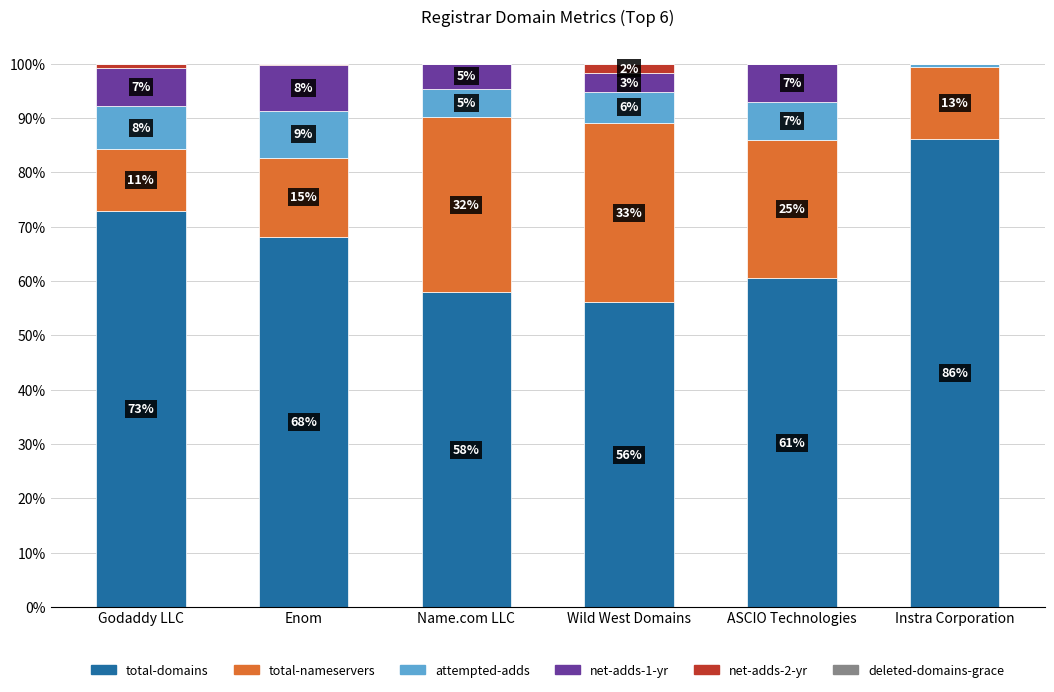

Are the bars grouped side by side (vs. stacked)?

No